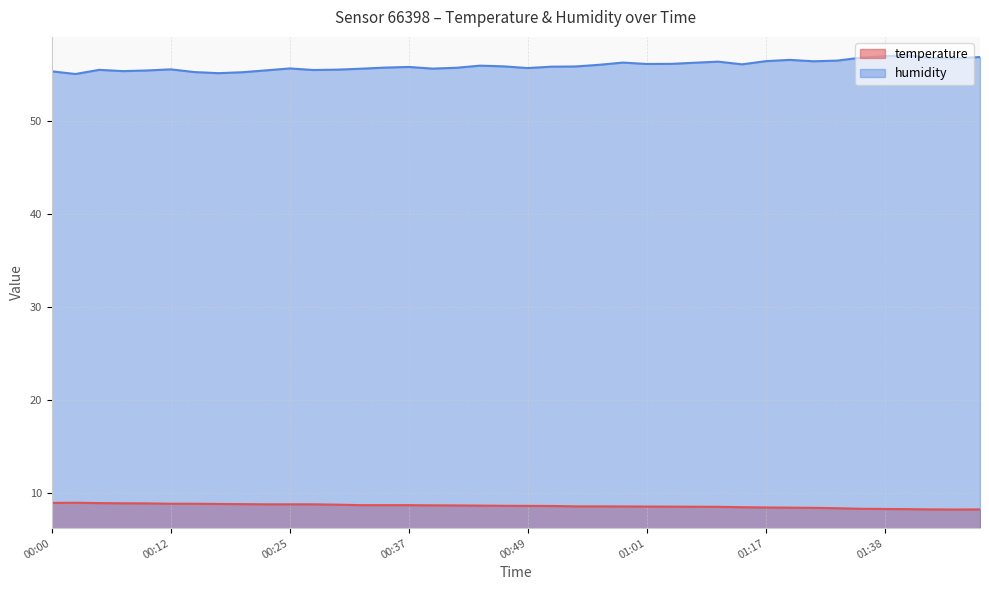

True or false: humidity and temperature intersect in this chart.

False